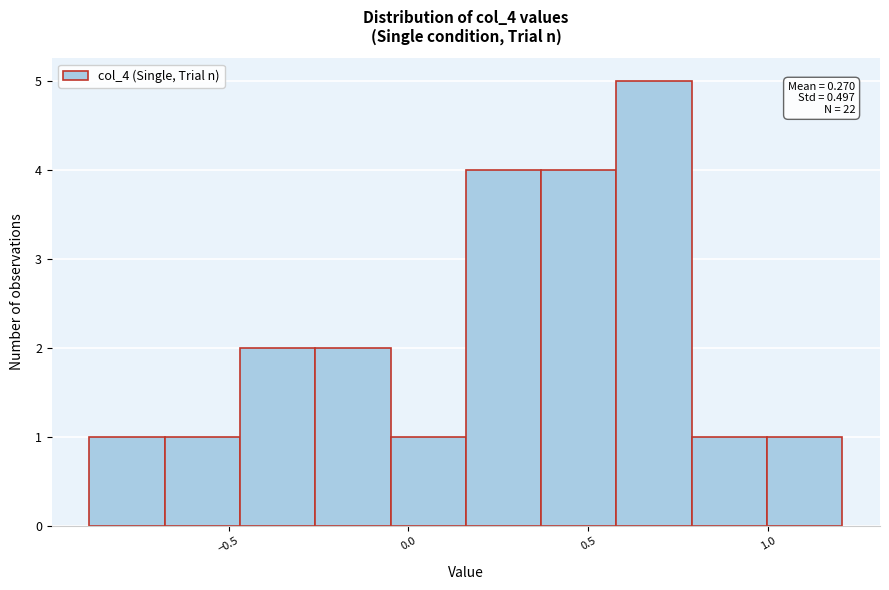

Which range on the x-axis has the tallest bar?

0.60 to 0.80